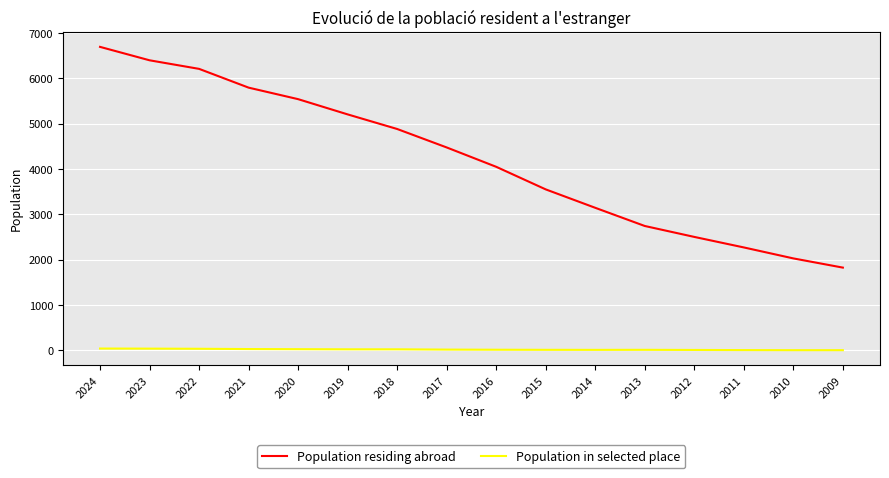

What is the total value across all series at 2014?

3155